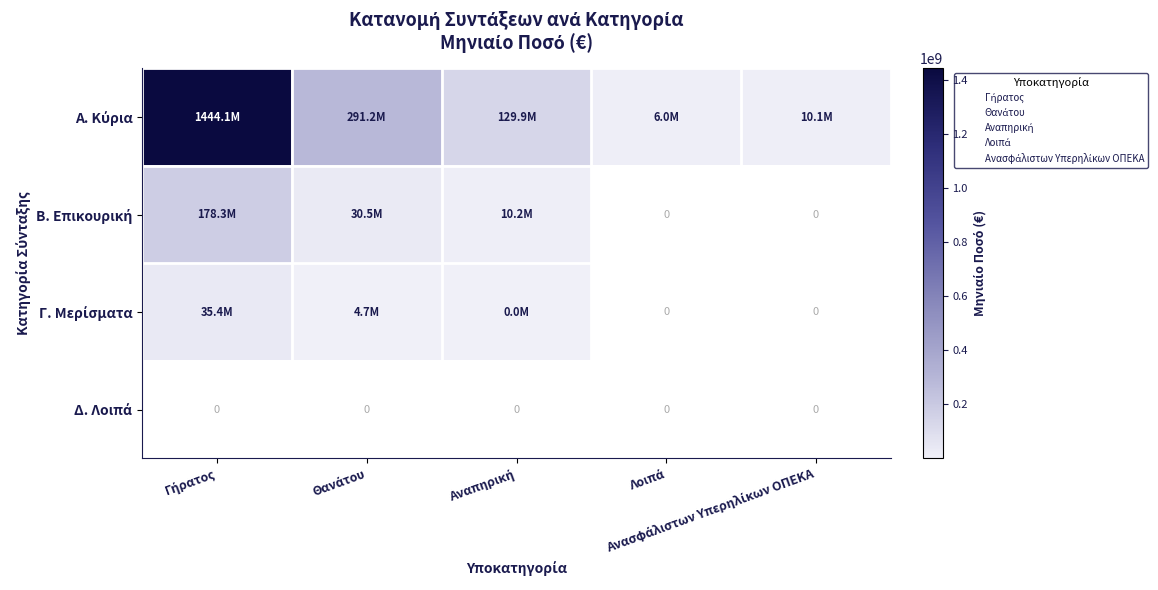

Between Γήρατος and Θανάτου, which series saw the biggest shift?

Α. Κύρια